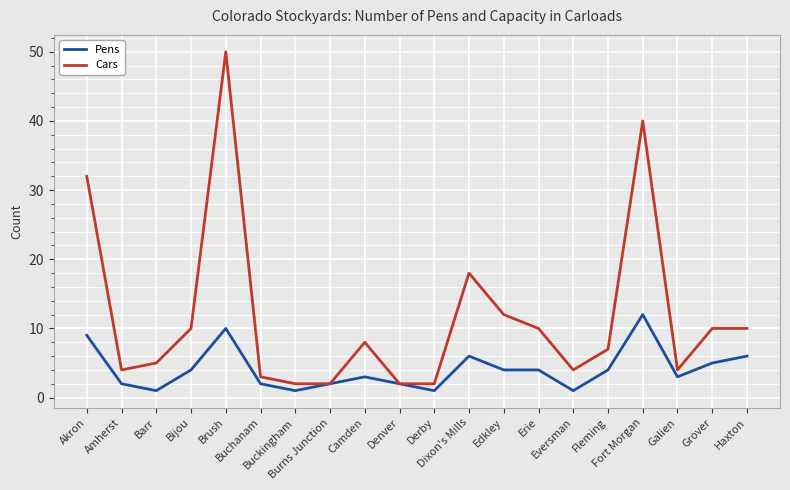

The Pens series shows 2 at Amherst. True or false?

True